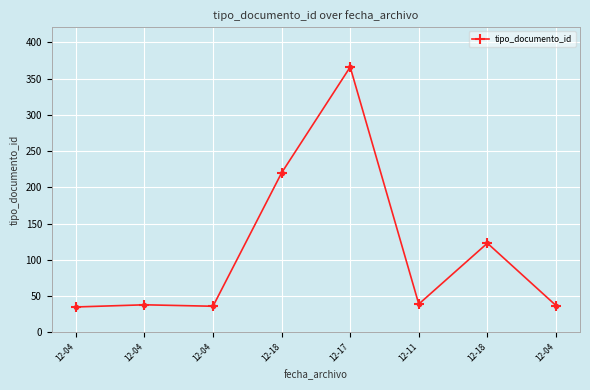

What is the difference between the maximum and minimum values?

331